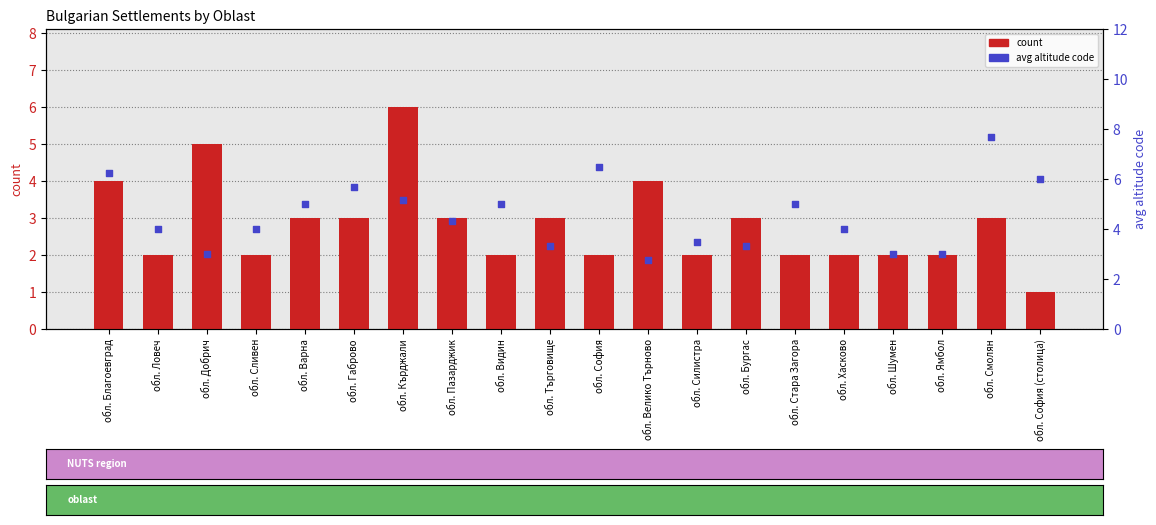

Which series contains the lowest Y value?

count